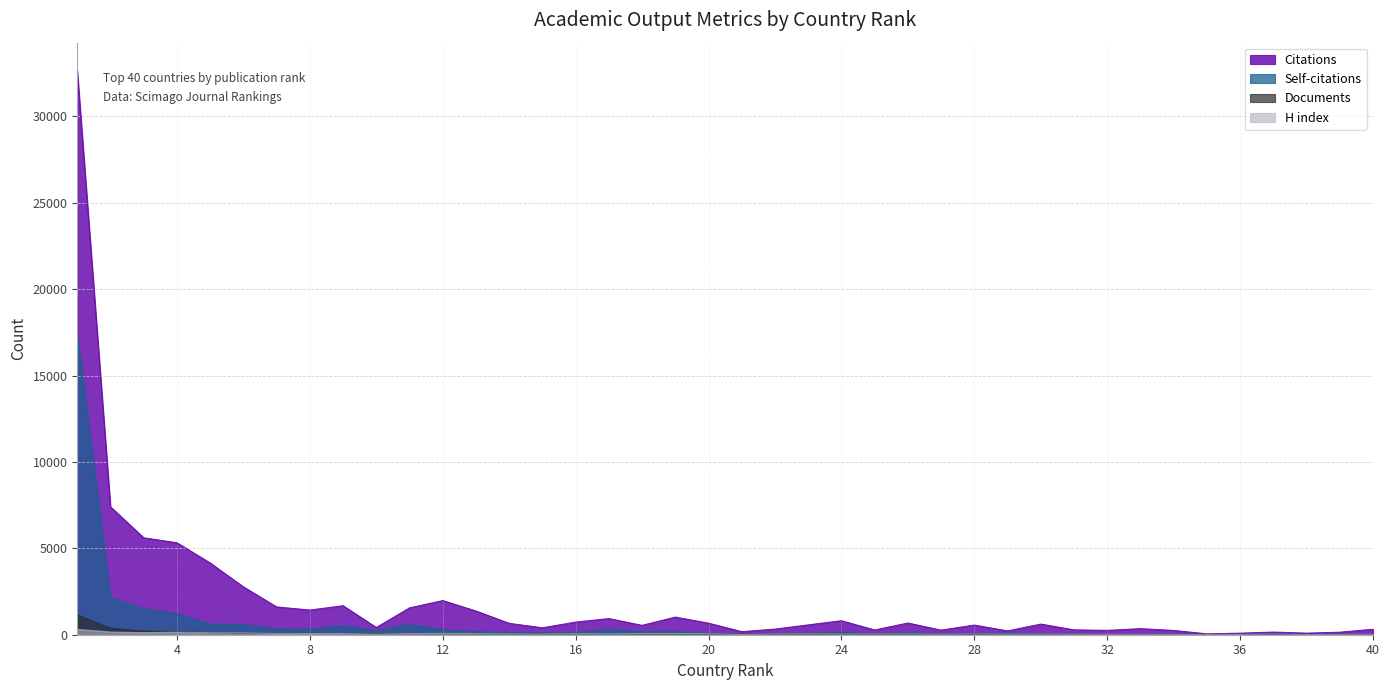

At which label is Self-citations closest to 8737?

2